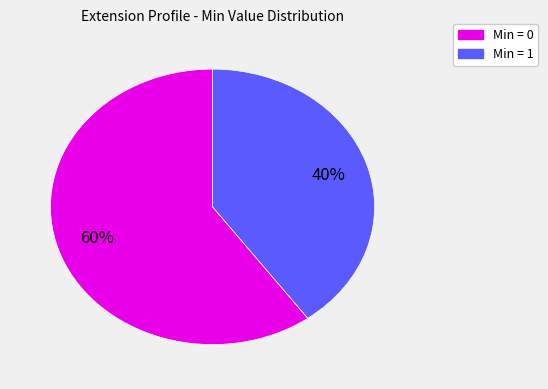

Is there a majority slice in this chart?

Yes